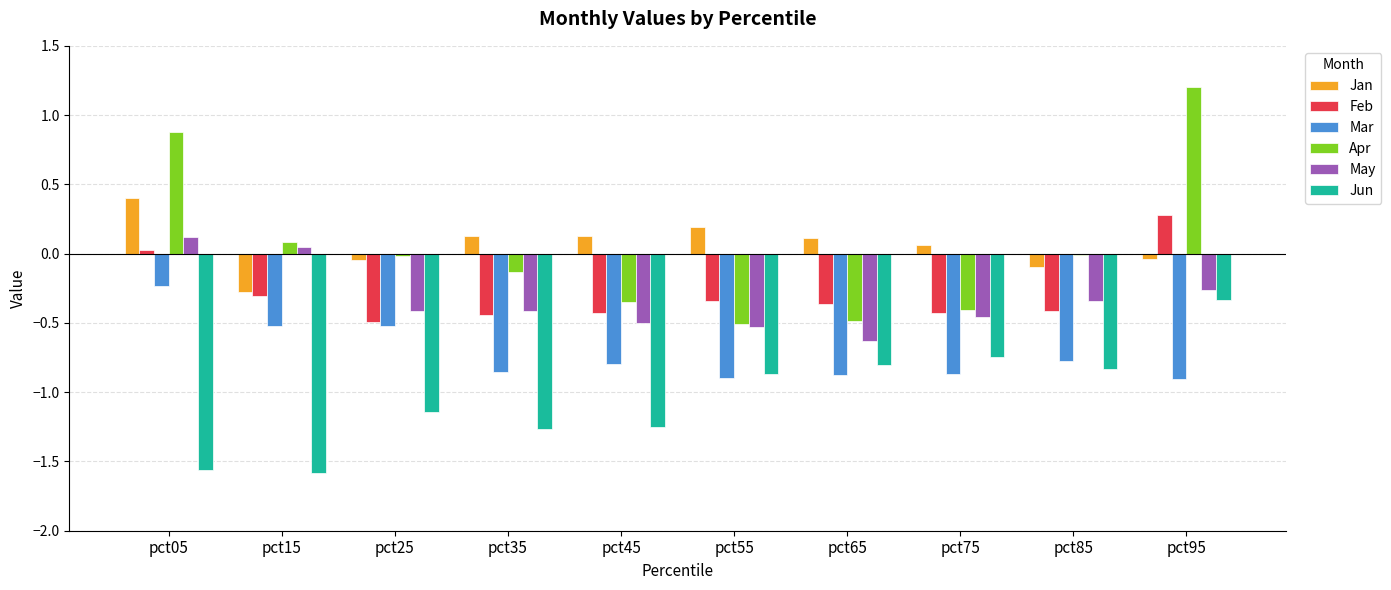

The value of Jun at pct85 is -0.8. True or false?

True